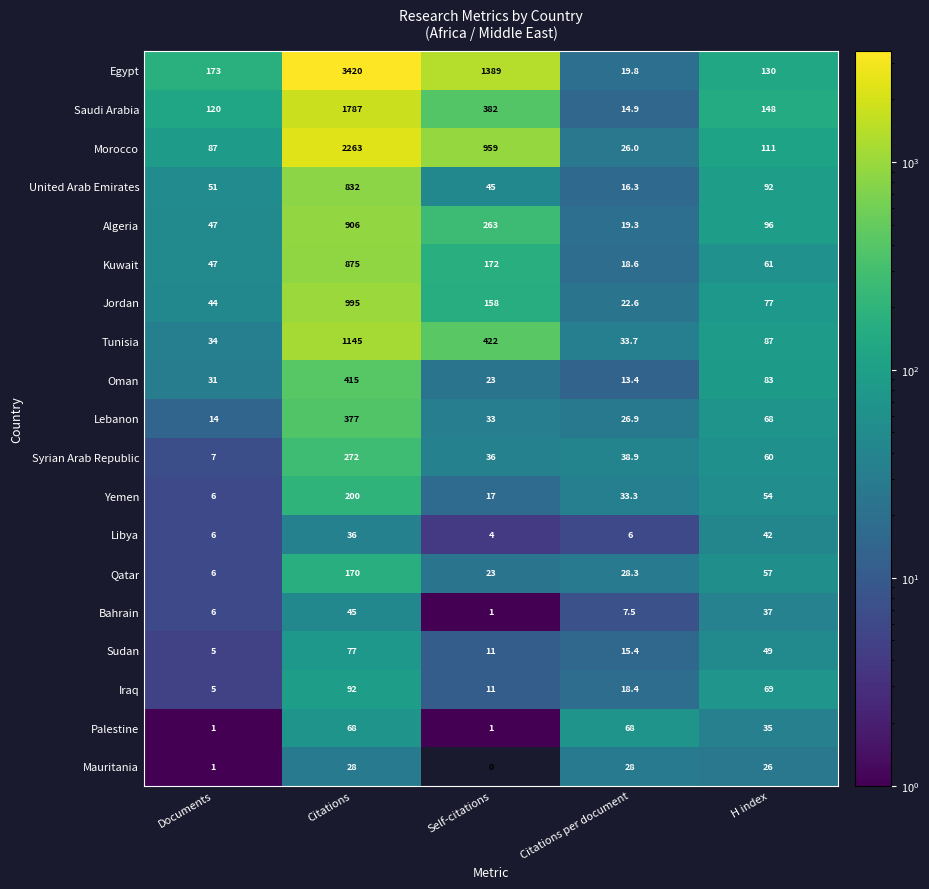

How many distinct data groups are displayed?

19